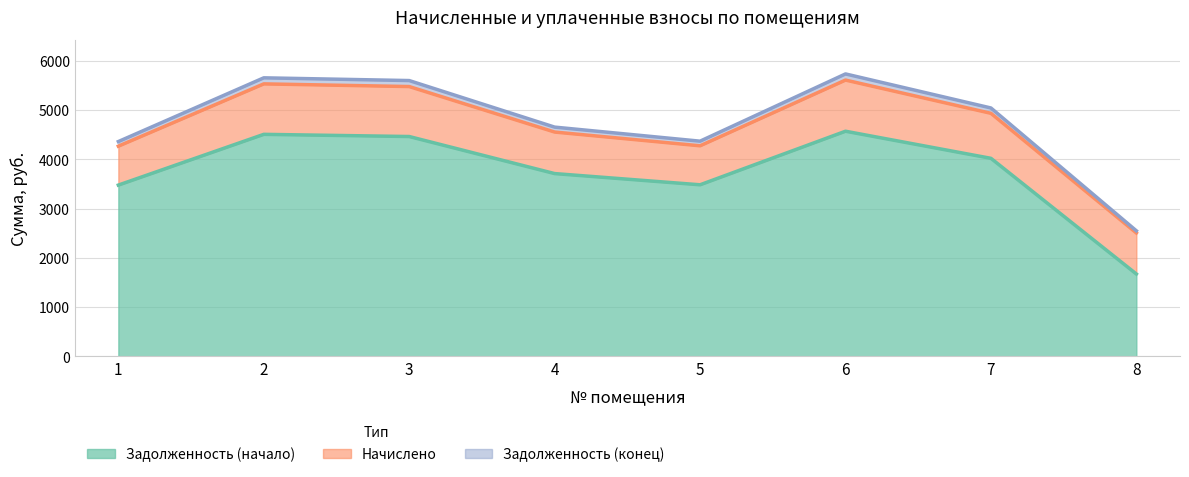

True or false: zadolzhennost and zadolzhennost_2 cross at least once.

False